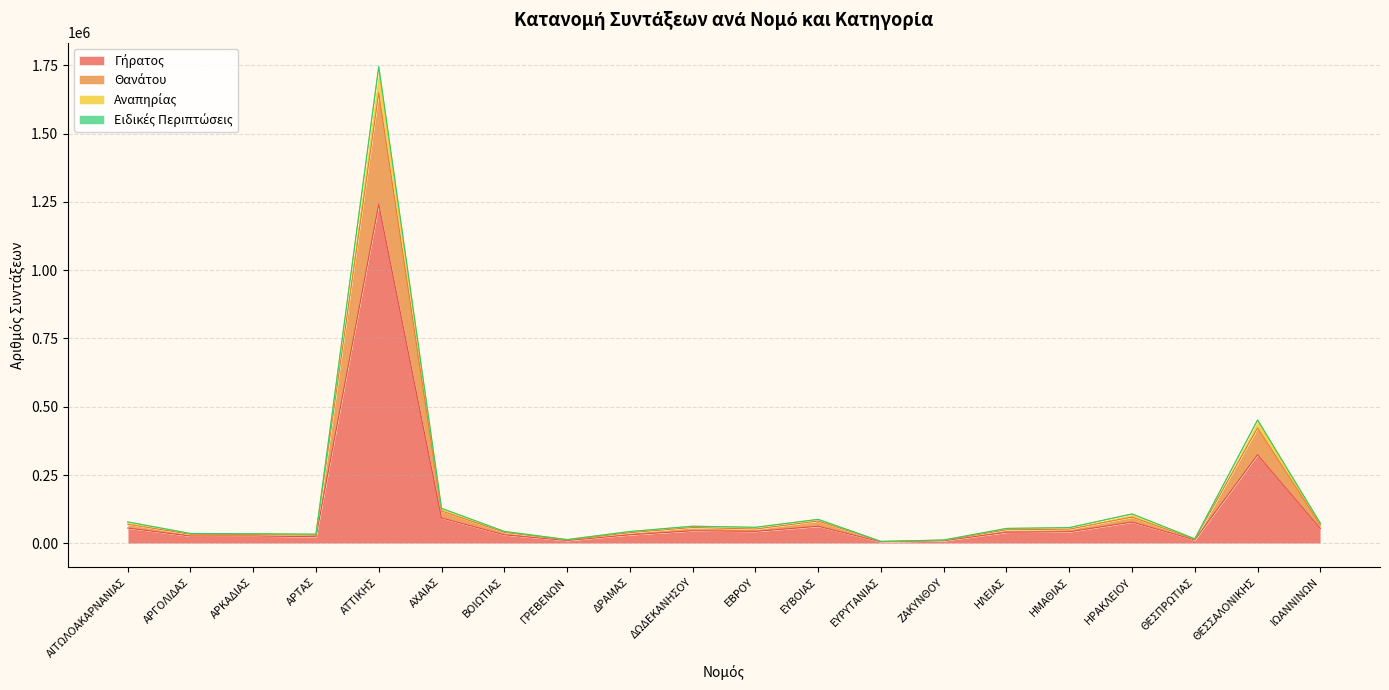

At which category is the sum across all series the highest?

ΑΤΤΙΚΗΣ